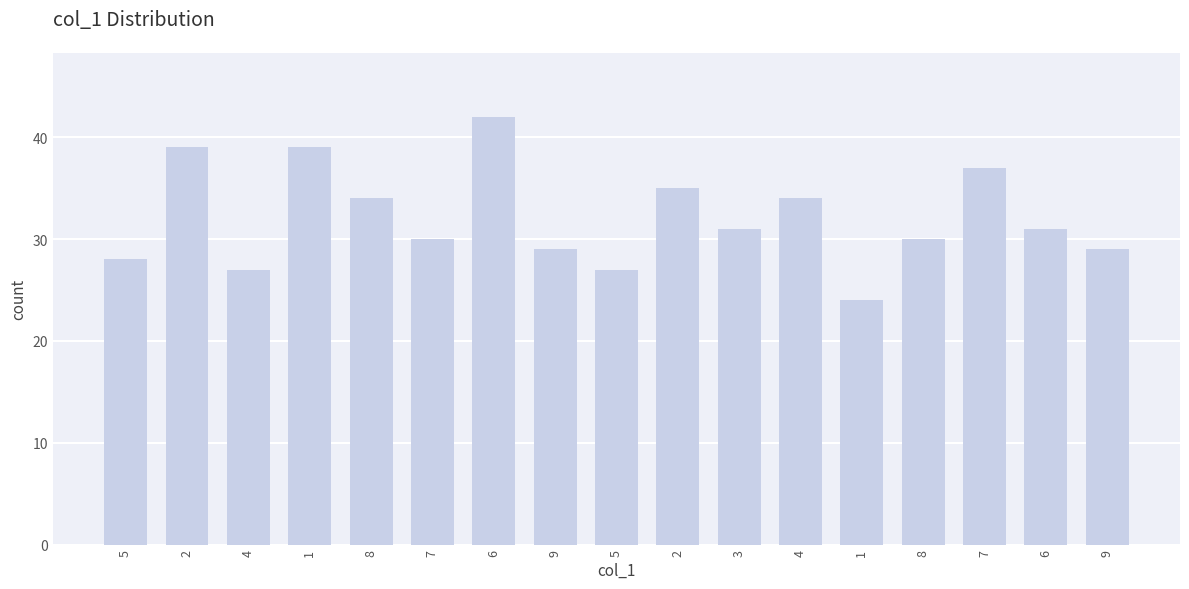

What is the smallest value displayed?

24